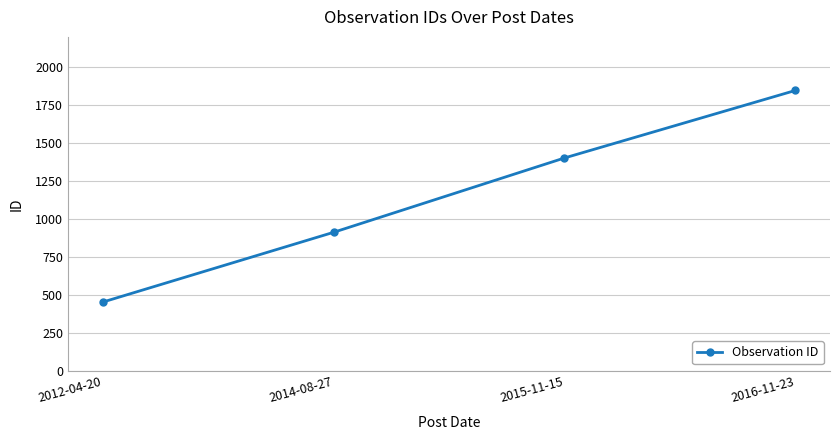

What is the difference between the values at 2012-04-20 and 2015-11-15?

950